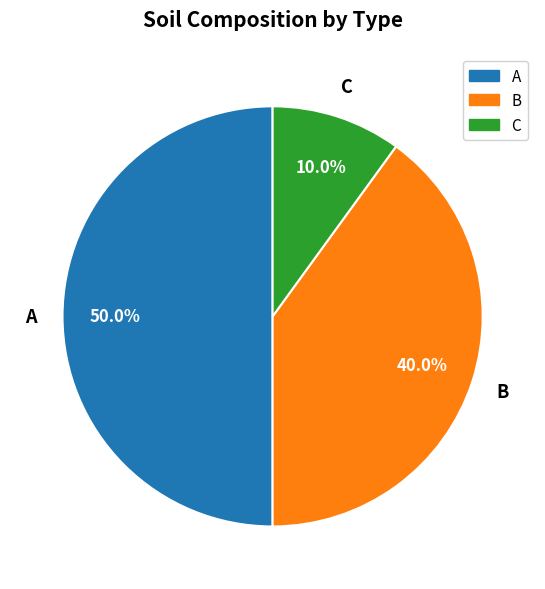

Rank the categories by value from highest to lowest.

A, B, C